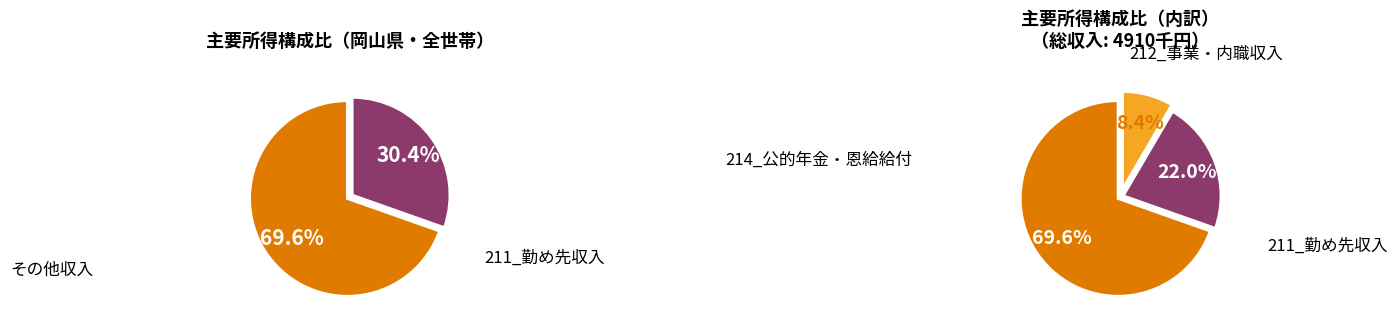

Is it true that 212_事業・内職収入 is 8% of the pie?

True